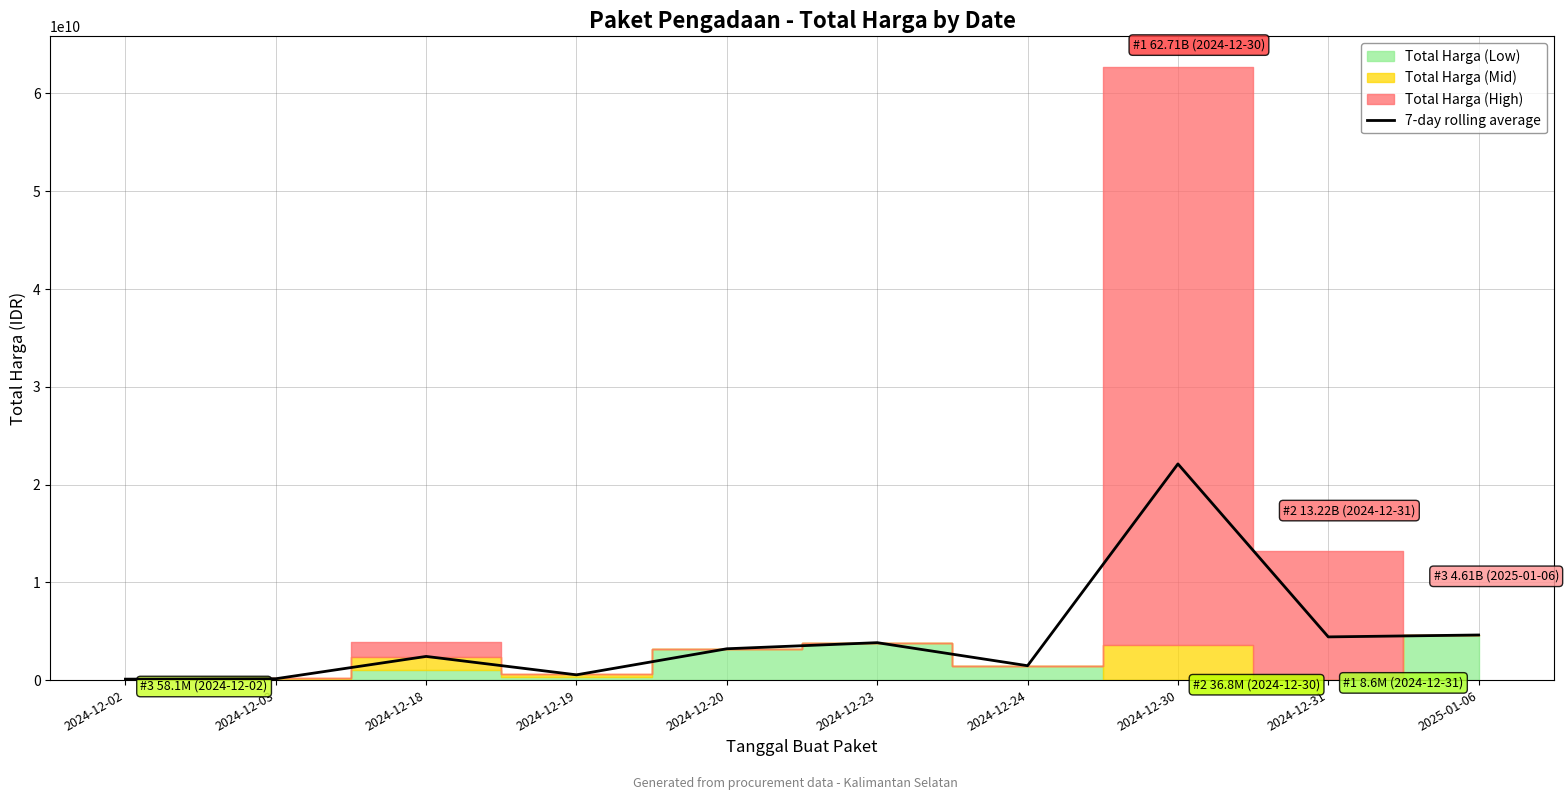

How many data points does each series have?

10